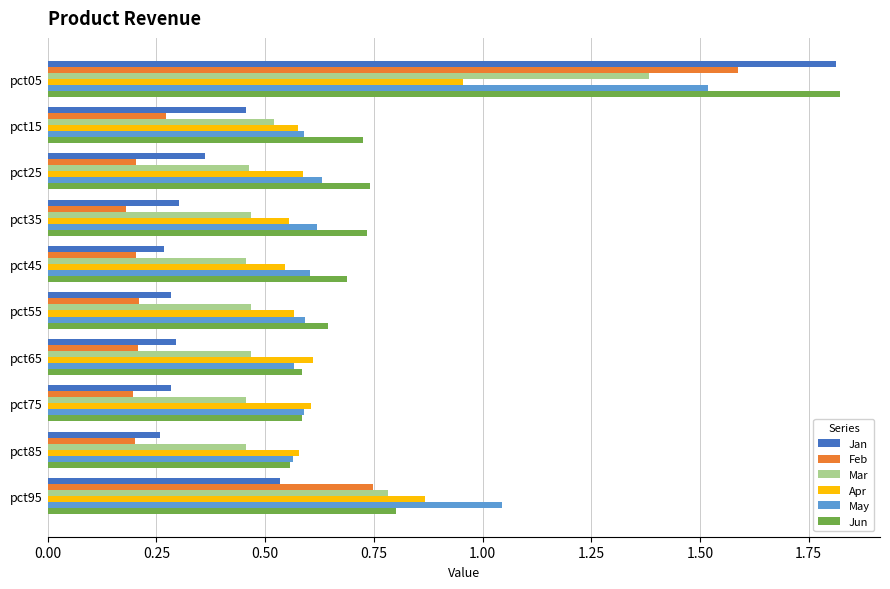

The value of Apr at pct55 is 0.6. True or false?

True